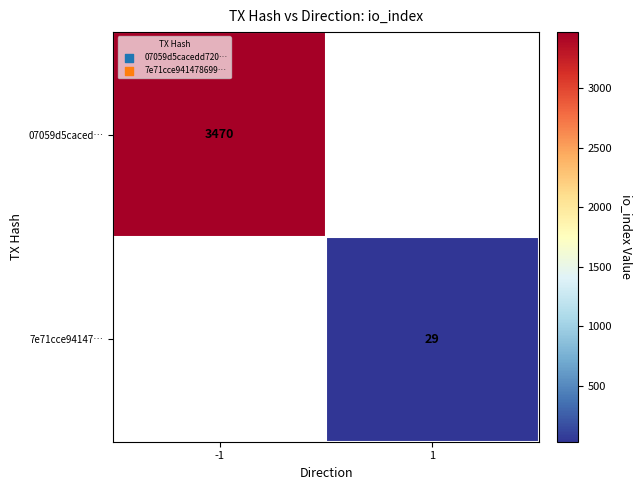

The 7e71cce94147… series shows 29 at 1. True or false?

True